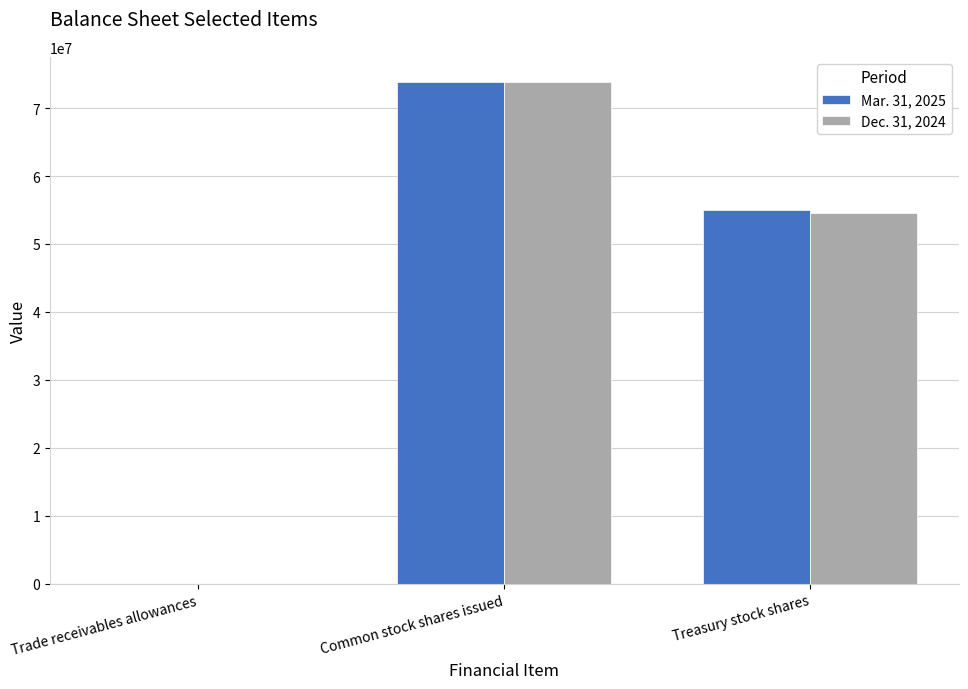

What is the average value of the Dec. 31, 2024 series?

42818520